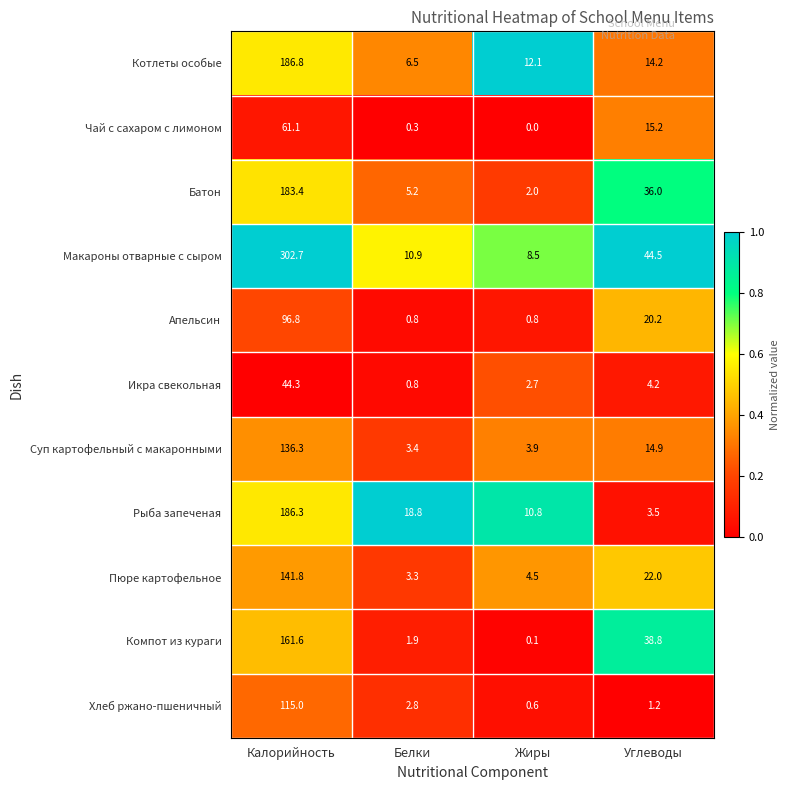

How many values in the Котлеты особые series exceed 14?

2